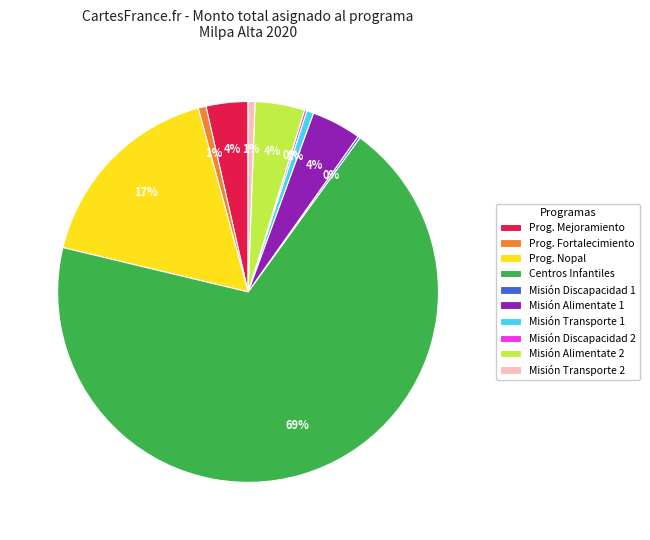

The Prog. Mejoramiento slice represents 4% of the pie. True or false?

True